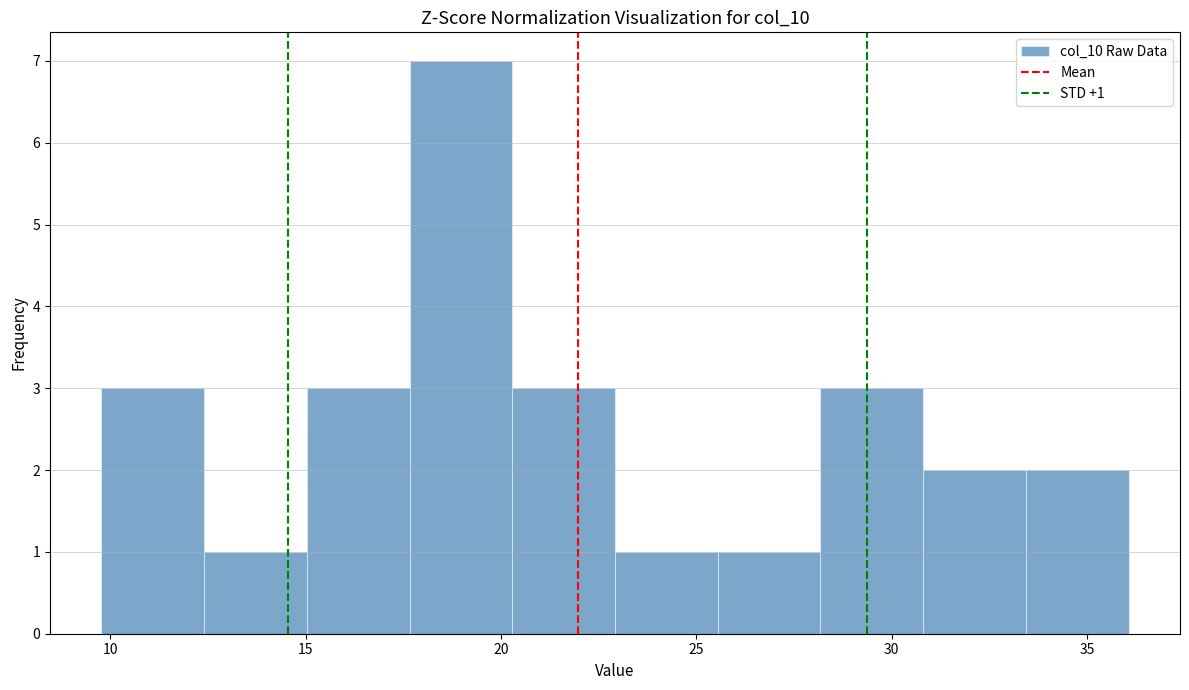

Which range on the x-axis has the tallest bar?

17.5 to 20.5